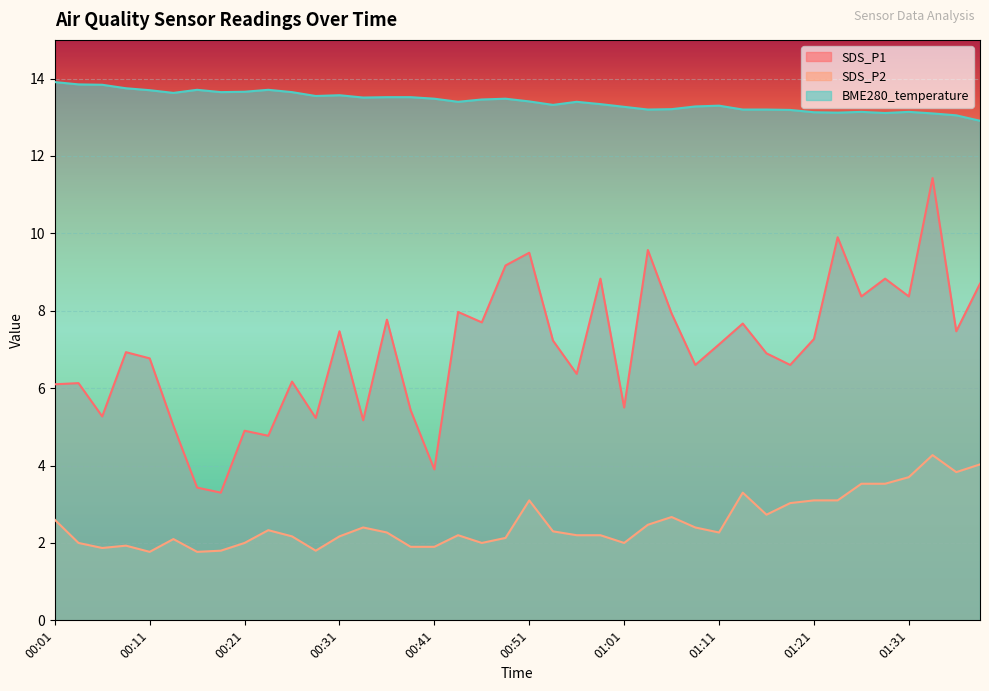

Which series has the largest total across all categories?

BME280_temperature